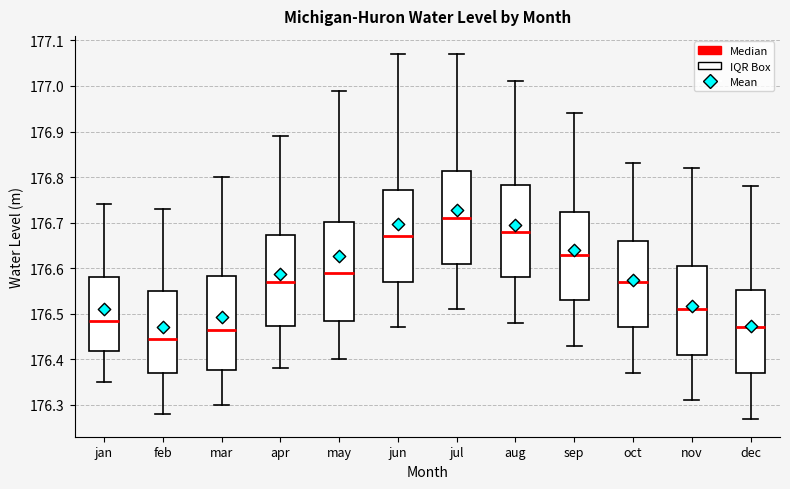

Reading left to right, transcribe this box plot: for each box, give where its median line is, the range the box spans, and where its two whiskers end, as read against the y-axis. The values are not printed on the chart, so give them approximately, as read against the axis.

jan: median 176.49, box 176.42 to 176.58, whiskers 176.35 to 176.74
feb: median 176.45, box 176.37 to 176.55, whiskers 176.28 to 176.73
mar: median 176.47, box 176.38 to 176.58, whiskers 176.30 to 176.80
apr: median 176.57, box 176.47 to 176.67, whiskers 176.38 to 176.89
may: median 176.59, box 176.49 to 176.70, whiskers 176.40 to 176.99
jun: median 176.67, box 176.57 to 176.77, whiskers 176.47 to 177.07
jul: median 176.71, box 176.61 to 176.81, whiskers 176.51 to 177.07
aug: median 176.68, box 176.58 to 176.78, whiskers 176.48 to 177.01
sep: median 176.63, box 176.53 to 176.72, whiskers 176.43 to 176.94
oct: median 176.57, box 176.47 to 176.66, whiskers 176.37 to 176.83
nov: median 176.51, box 176.41 to 176.61, whiskers 176.31 to 176.82
dec: median 176.47, box 176.37 to 176.55, whiskers 176.27 to 176.78